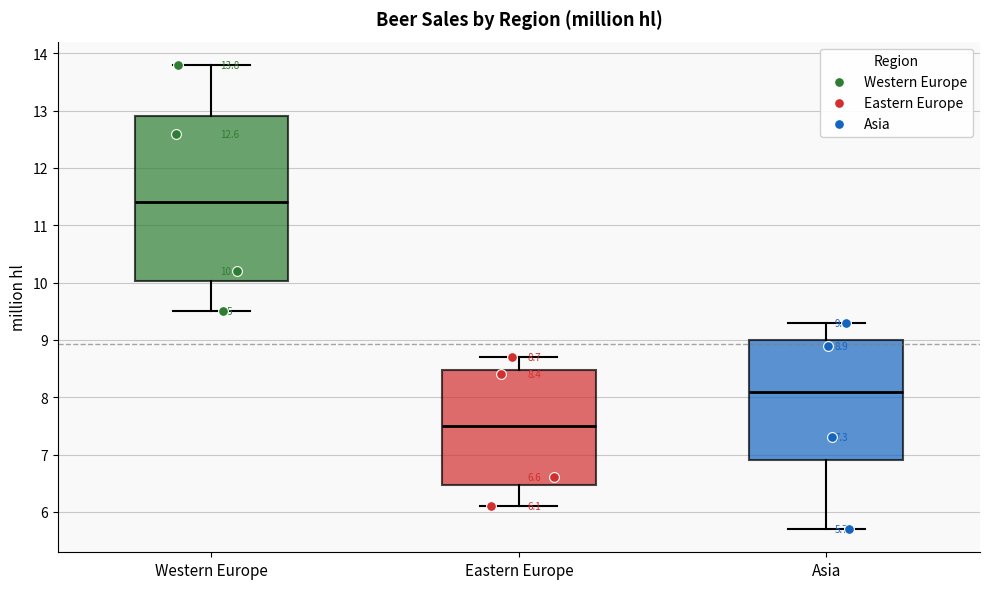

Which box has the highest median line?

Western Europe